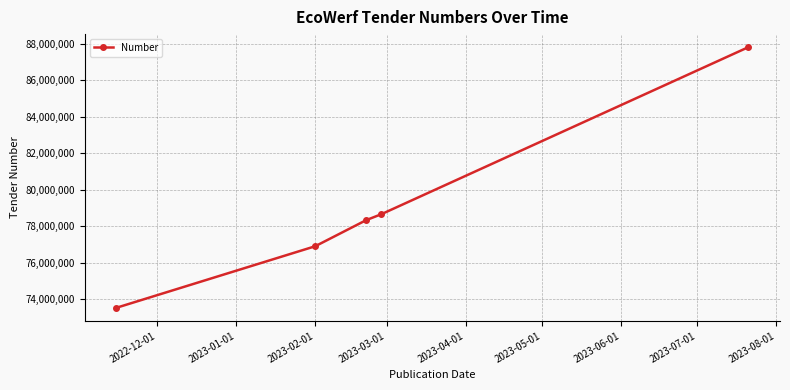

Reading left to right, list all the values displayed in this chart.

73524495	76897263	78327806	78656960	87814739